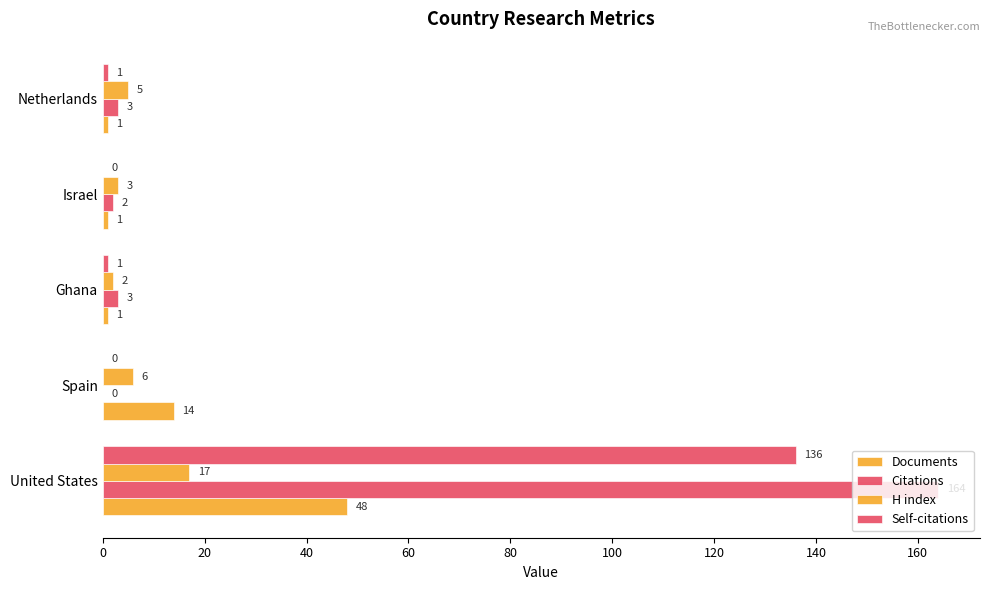

How many distinct data groups are displayed?

4